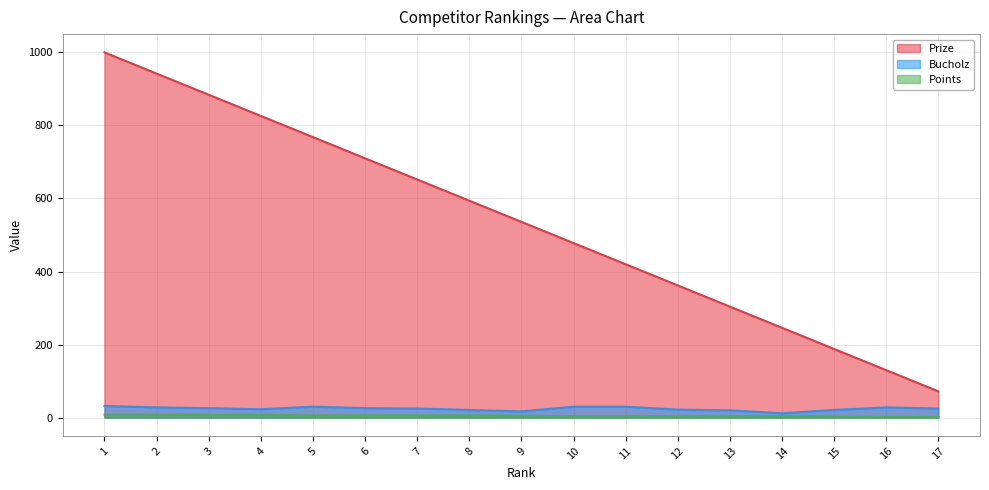

Which has a higher value, 5 or 7?

5